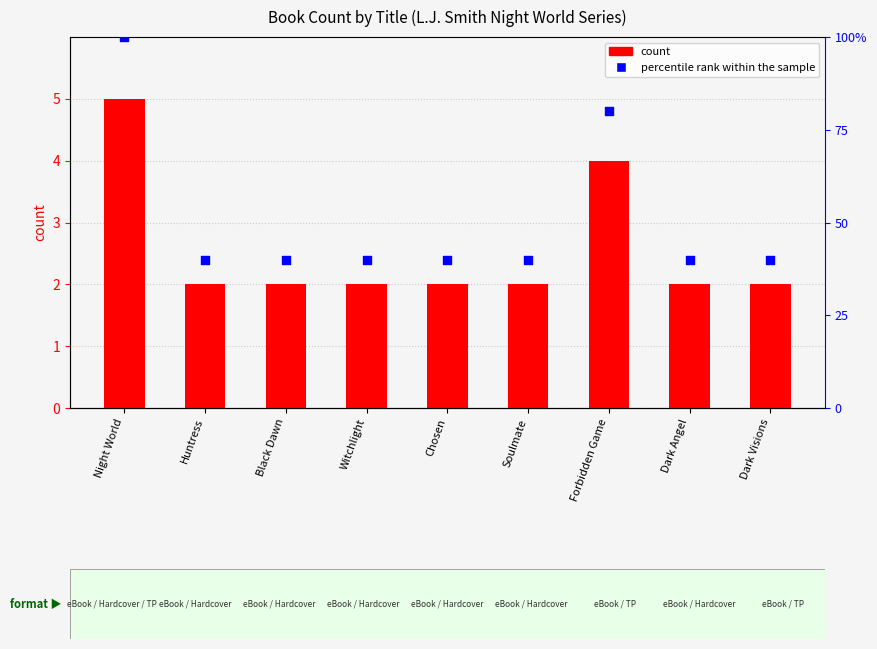

What is the total value across all series at Chosen?

42